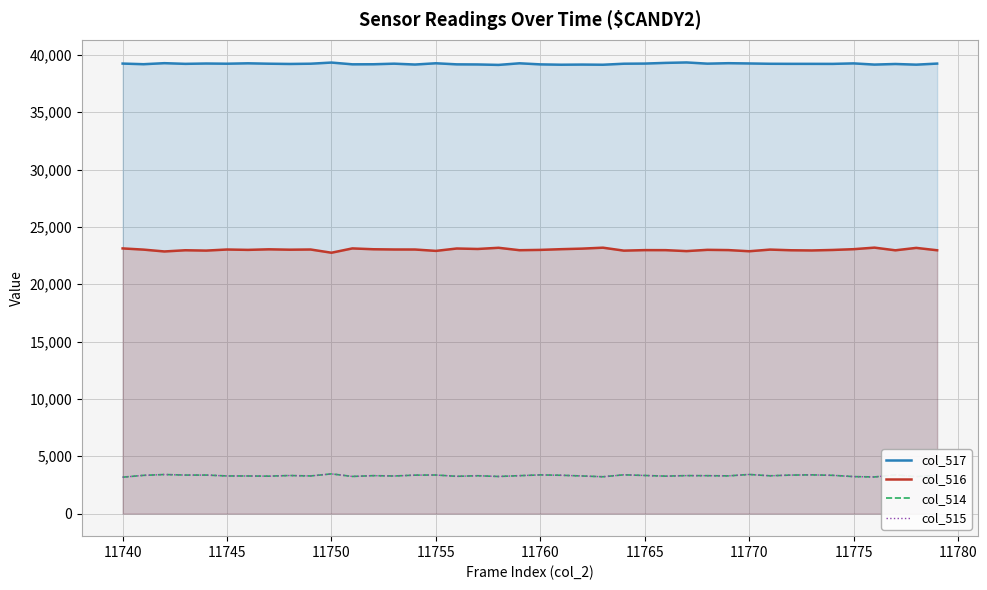

The col_516 series shows 23026 at 11745. True or false?

True